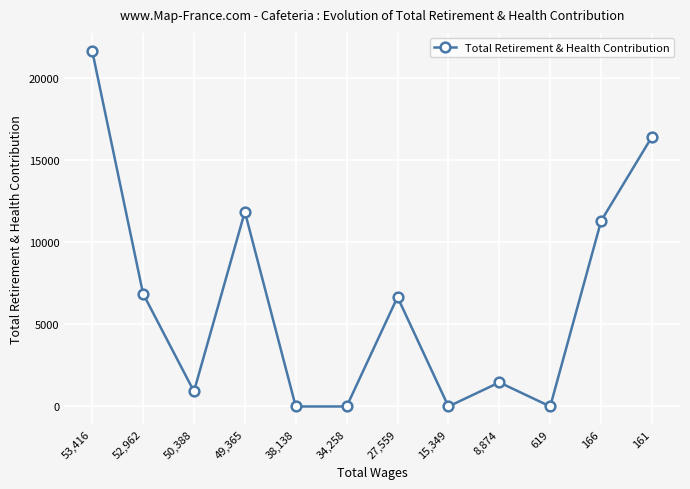

The value at 15,349 is 8516. True or false?

False